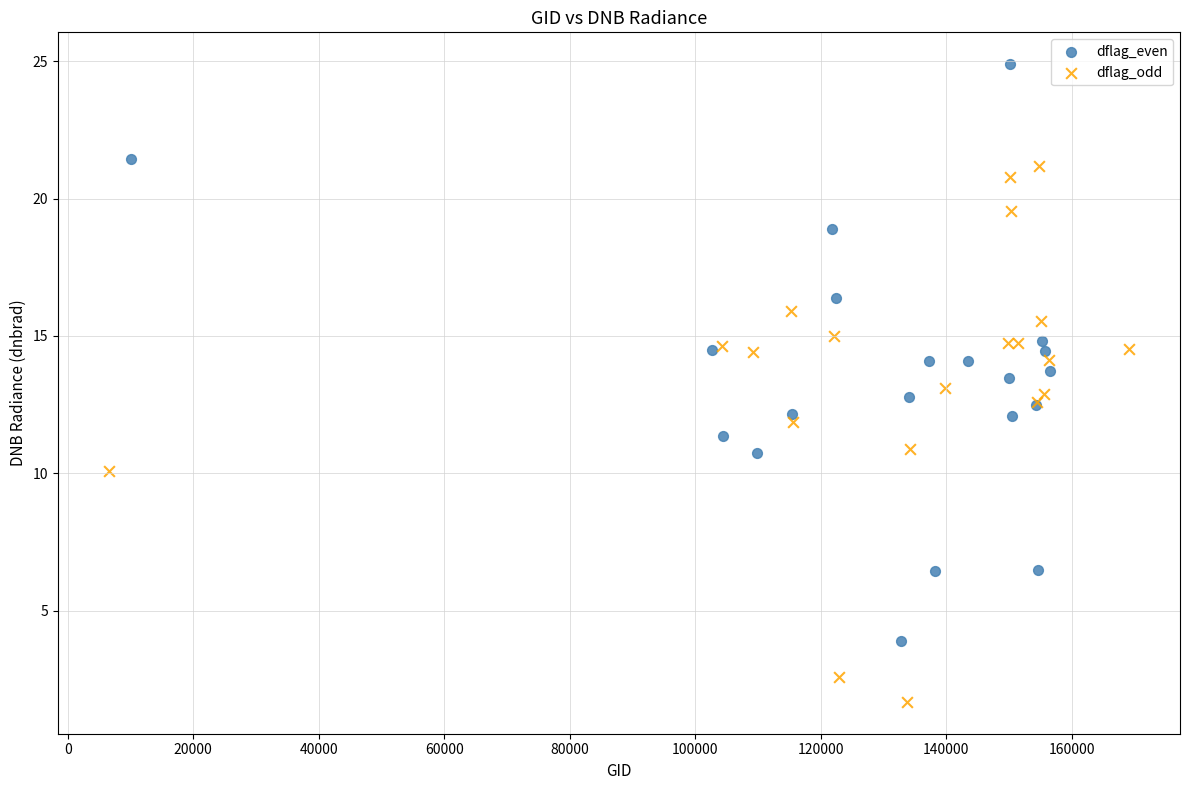

Which series contains the lowest Y value?

dflag_odd